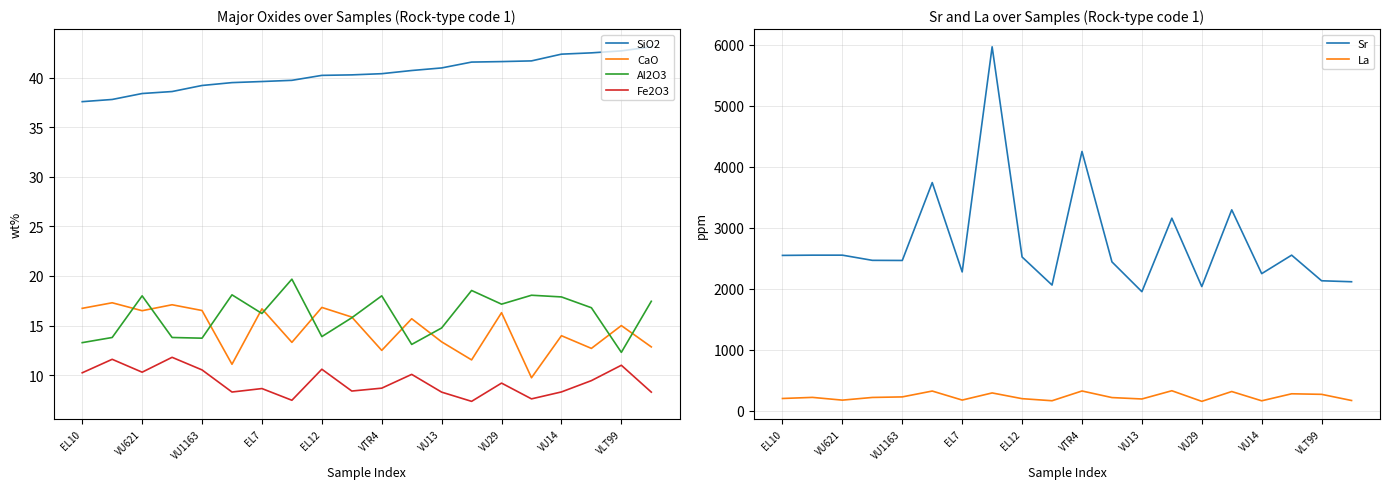

Is it true that Fe2O3 equals 5.2 at VTR4?

False